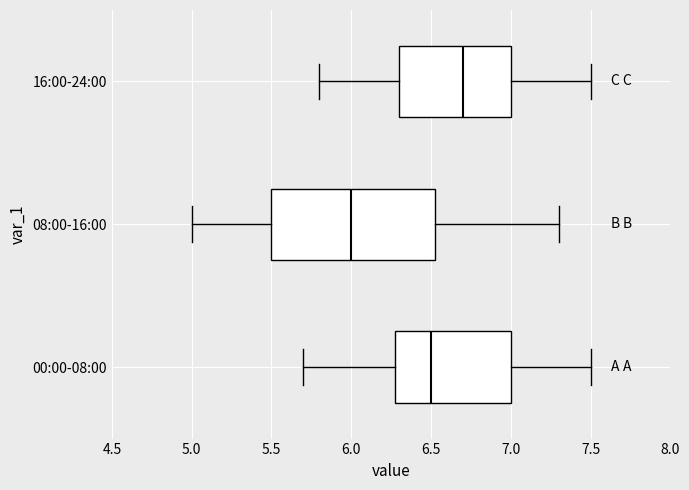

Where is the right edge of the box for 00:00-08:00 on the x-axis? The values are not printed on the chart, so give them approximately, as read against the axis.

7.00